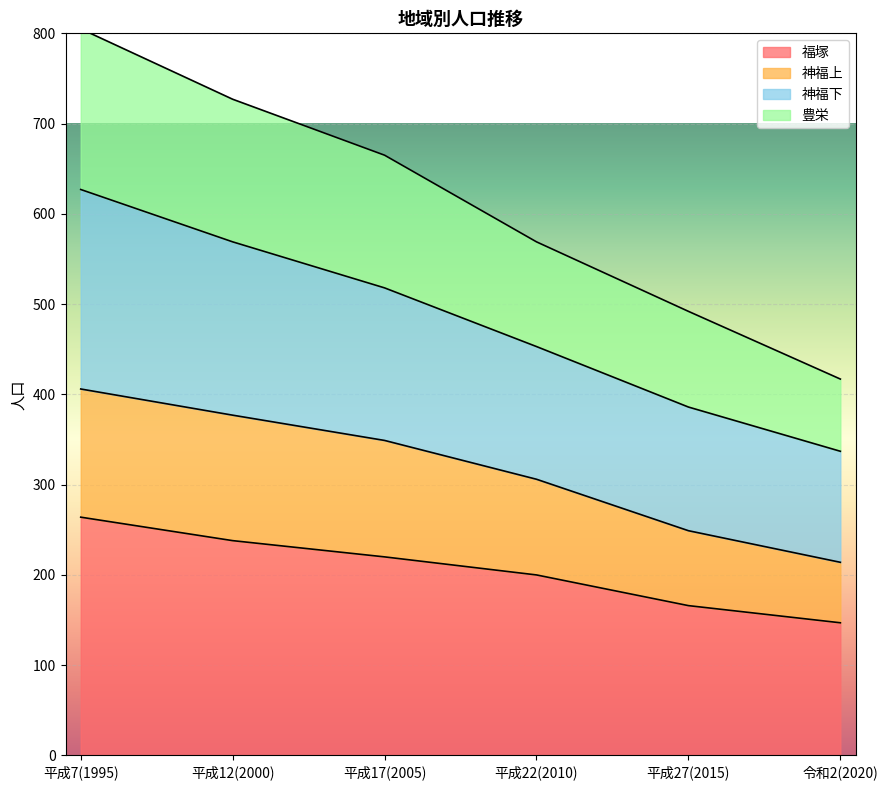

True or false: 福塚 has a value of 113 at 平成17(2005).

False